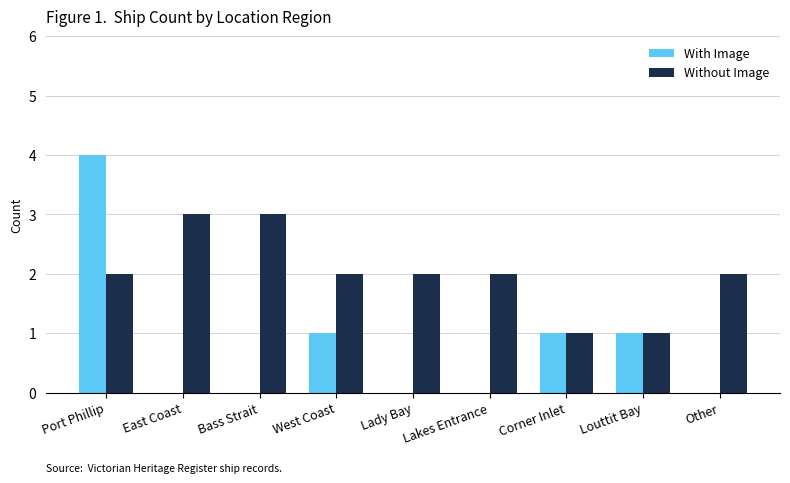

What is the spread (max minus min) of values at Lady Bay?

2